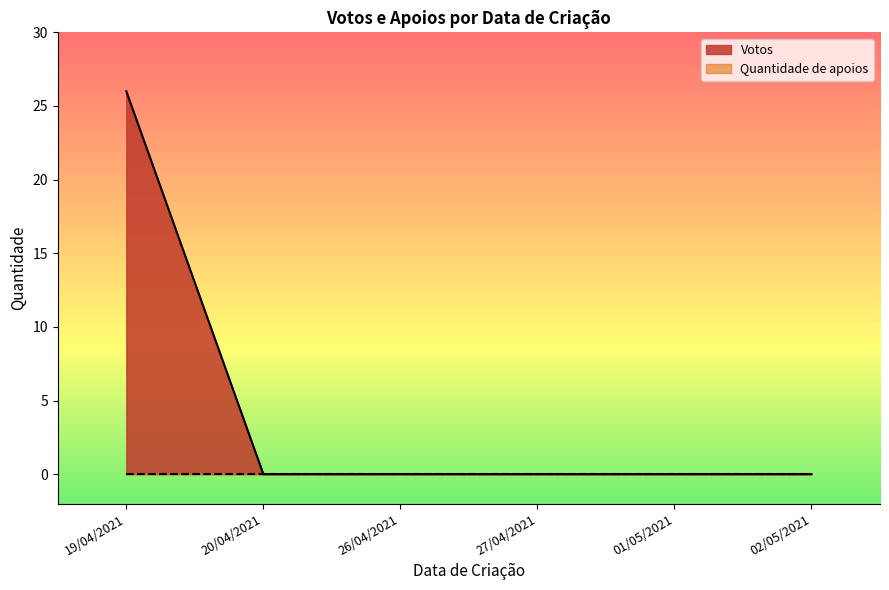

What position from the left is 19/04/2021?

1